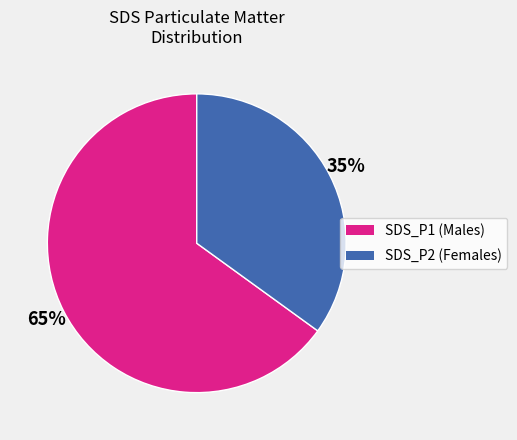

Is there a majority slice in this chart?

Yes